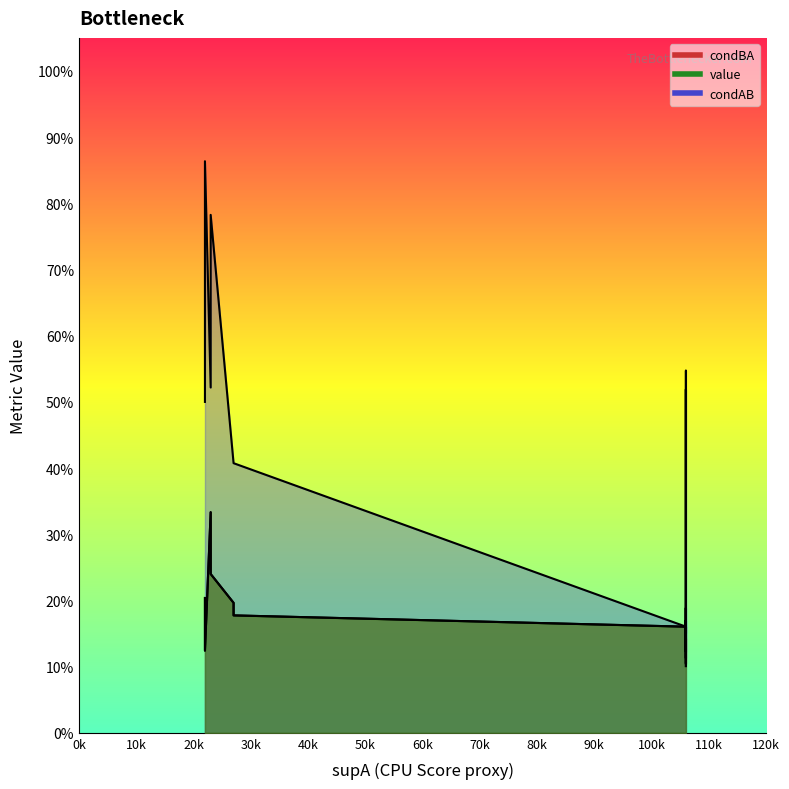

How many data points does each series have?

22